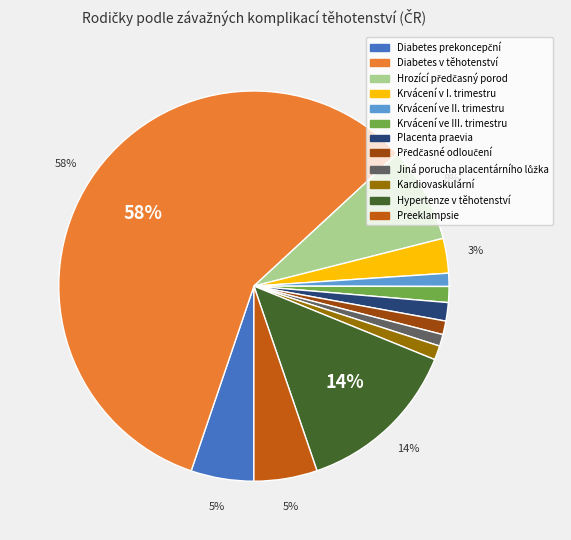

To the nearest percent, what portion does Hypertenze v těhotenství represent?

14%